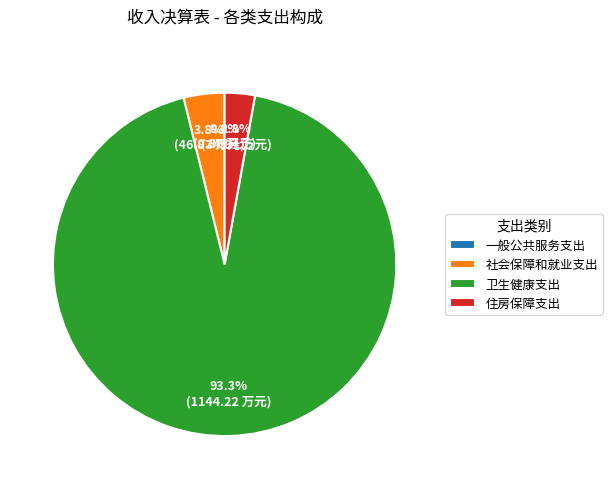

Which has a higher value, 社会保障和就业支出 or 卫生健康支出?

卫生健康支出